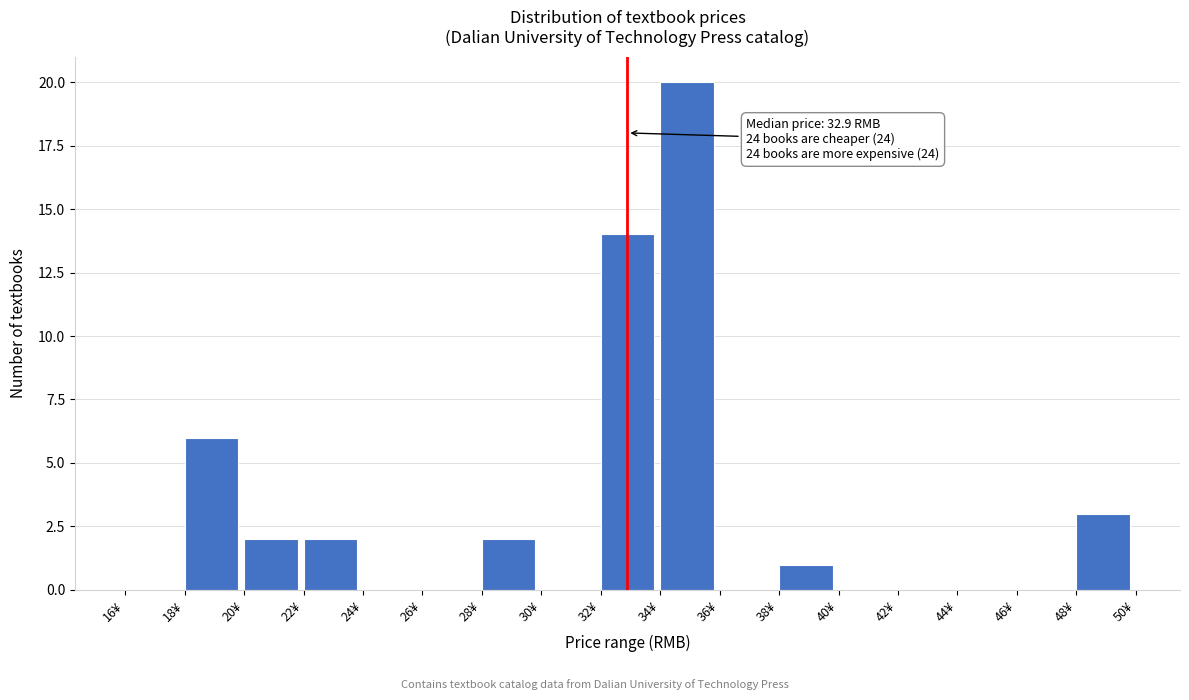

Over which range of the x-axis is the bar tallest?

34 to 36